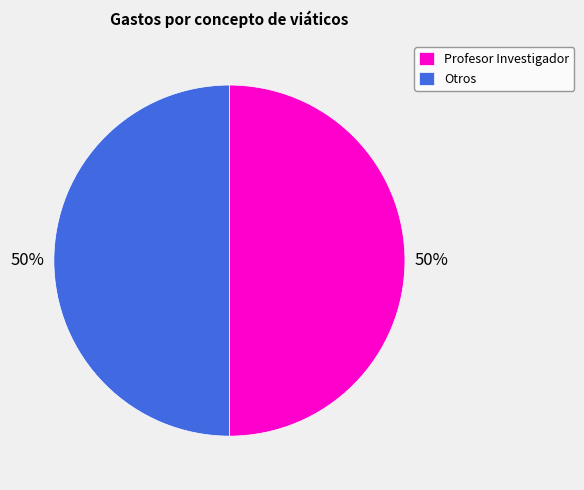

To the nearest percent, what percentage of the pie is Profesor Investigador?

50%